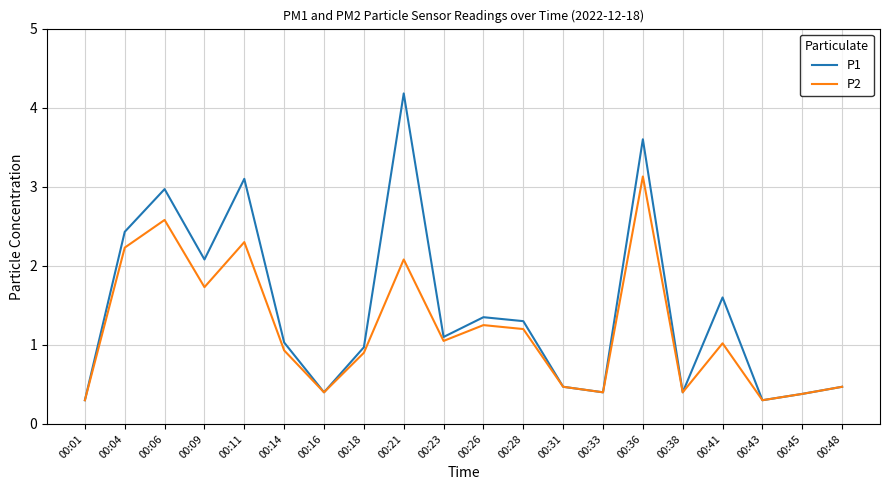

True or false: P1 has more than 1 points higher than both neighbors.

True